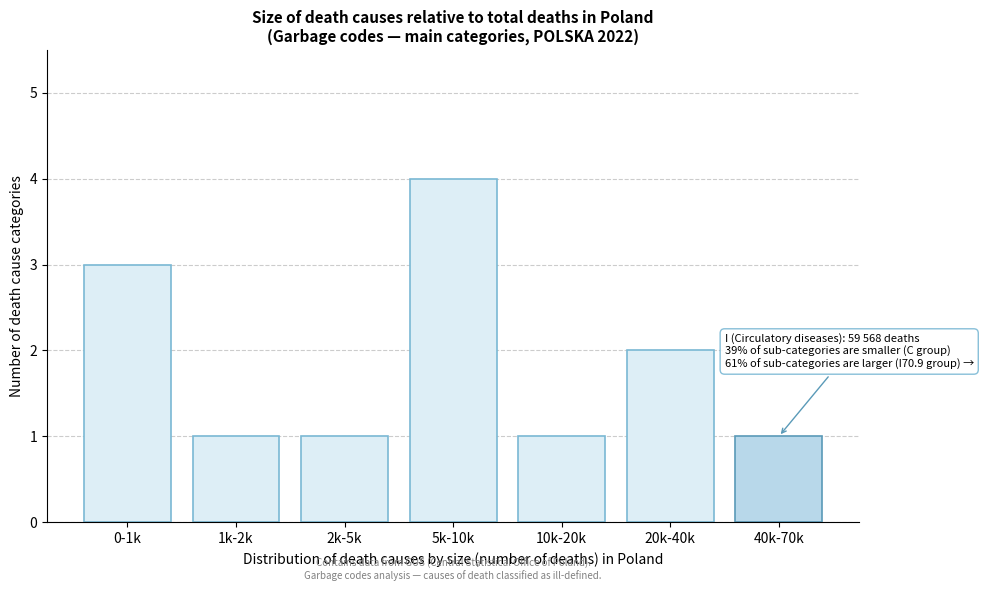

Reading left to right, transcribe all the data shown in this chart.

0-1k=3	1k-2k=1	2k-5k=1	5k-10k=4	10k-20k=1	20k-40k=2	40k-70k=1